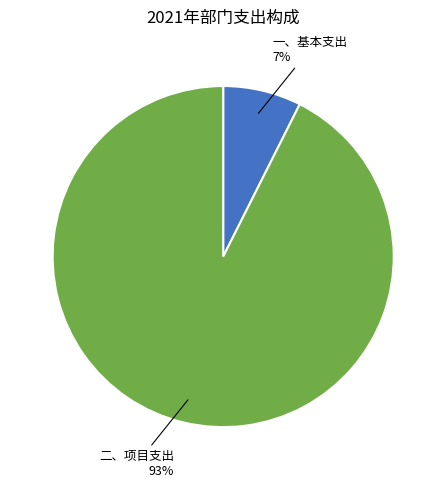

What is the largest slice in the pie chart?

二、项目支出